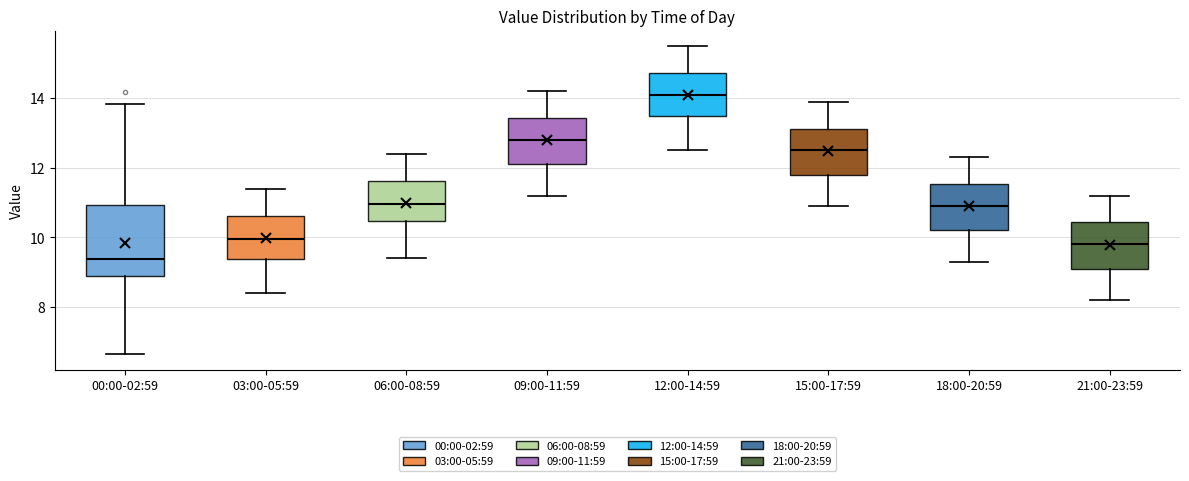

Which box is the tallest, from its lower edge to its upper edge?

00:00-02:59